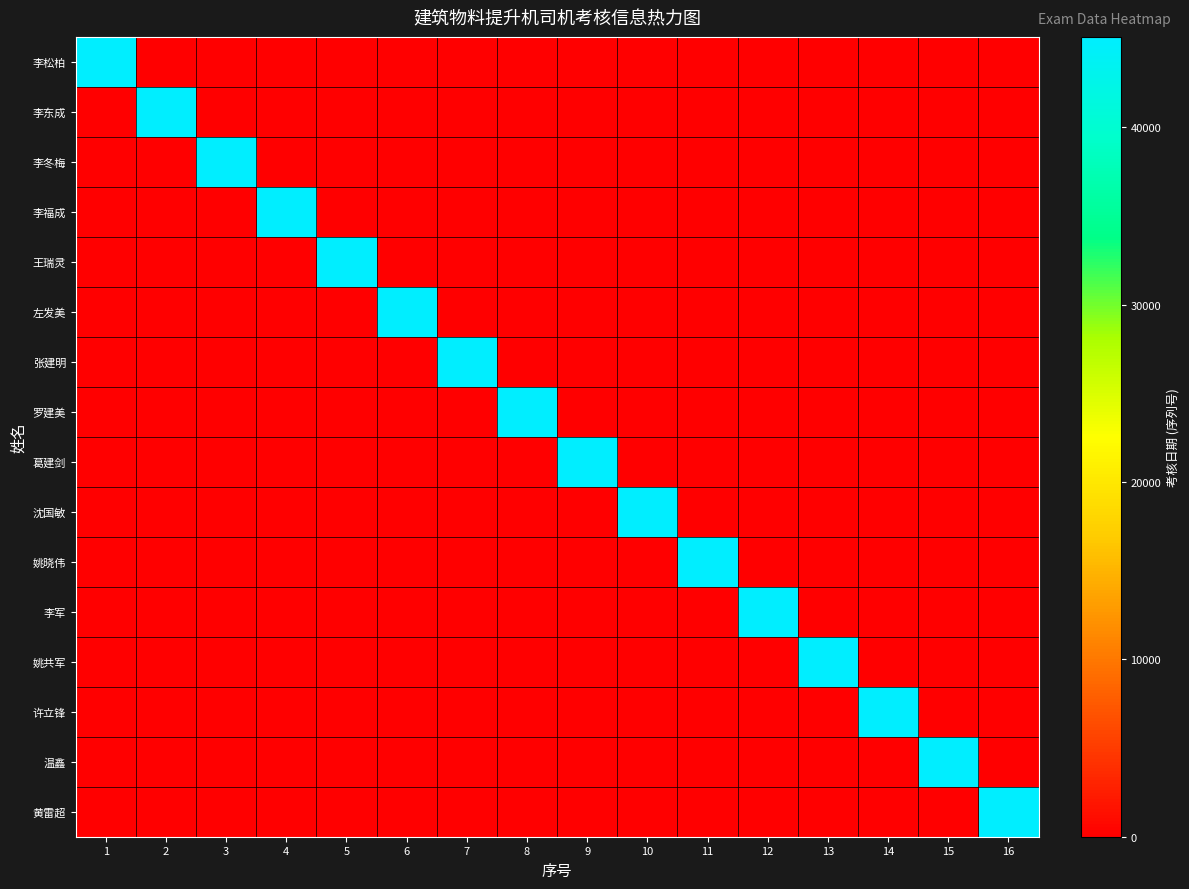

Rank the series by their maximum value, from lowest to highest.

李松柏, 李东成, 李冬梅, 李福成, 王瑞灵, 左发美, 张建明, 罗建美, 葛建剑, 沈国敏, 姚晓伟, 李军, 姚共军, 许立锋, 温鑫, 黄雷超